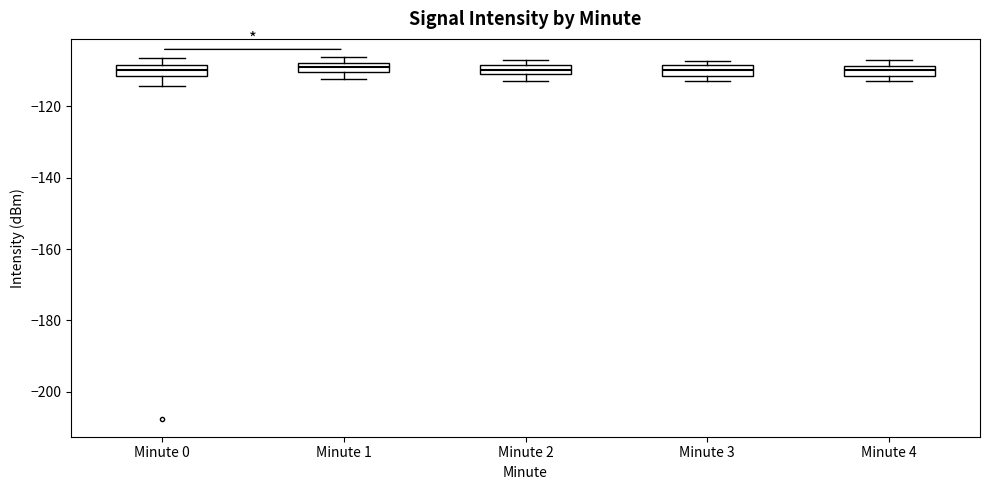

Where does the lower whisker of the box for Minute 0 end on the y-axis? The values are not printed on the chart, so give them approximately, as read against the axis.

-114